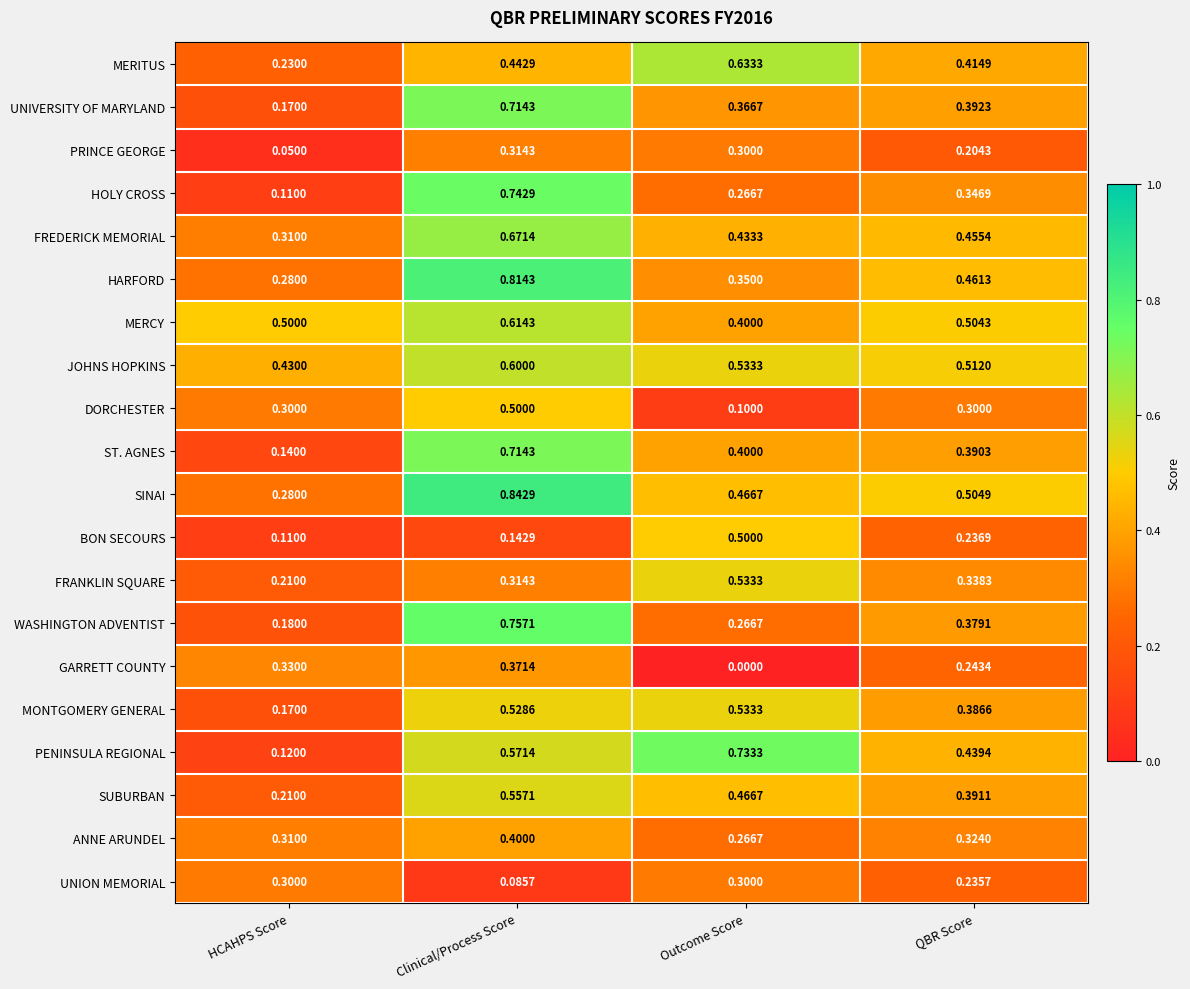

Is the value of DORCHESTER at HCAHPS Score greater than the value of ST. AGNES at HCAHPS Score?

Yes